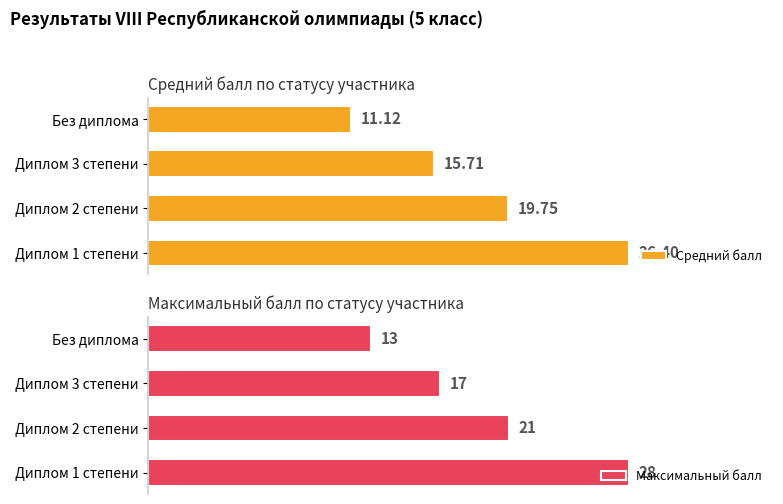

Rank the categories by Максимальный балл value from lowest to highest.

Без диплома, Диплом 3 степени, Диплом 2 степени, Диплом 1 степени